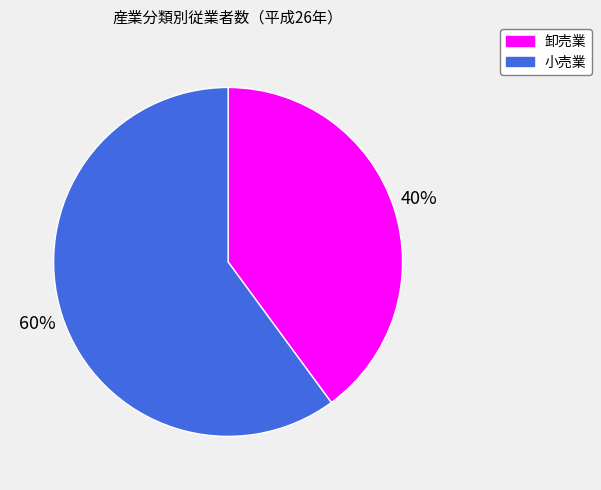

Which category has the biggest portion of the pie?

小売業